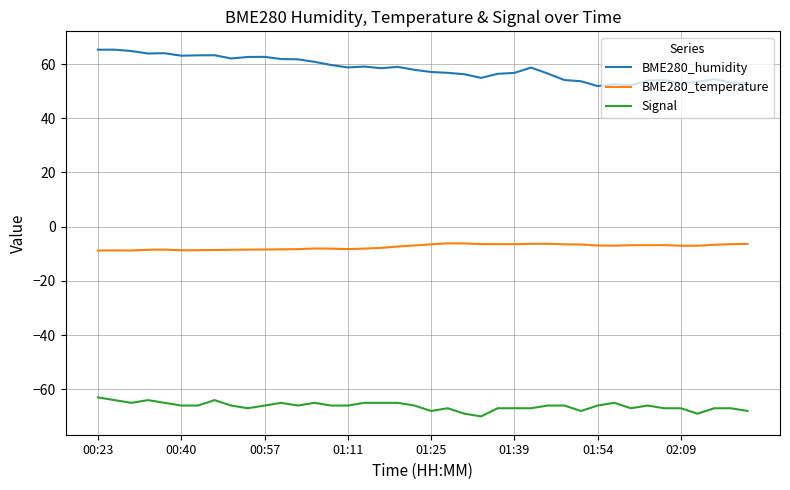

Which series has the largest total across all categories?

BME280_humidity